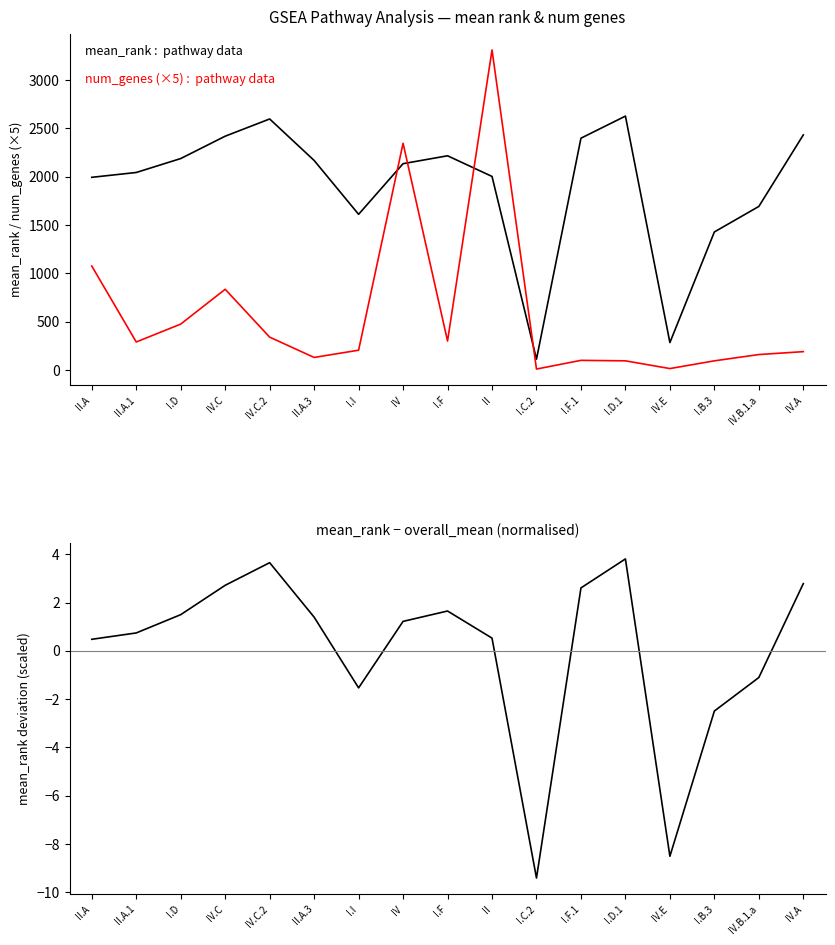

True or false: num_genes (×5) has a value of 438.0 at IV.C.

False